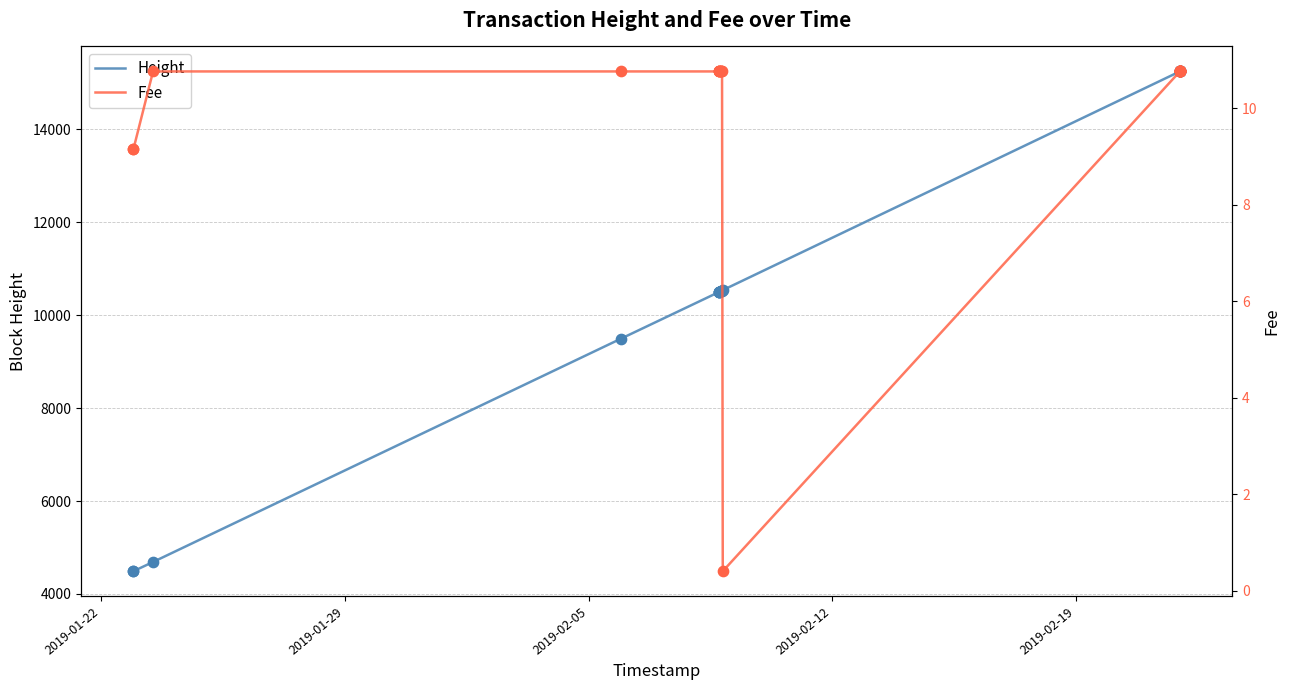

What is the total value across all series at 22?

15259.8